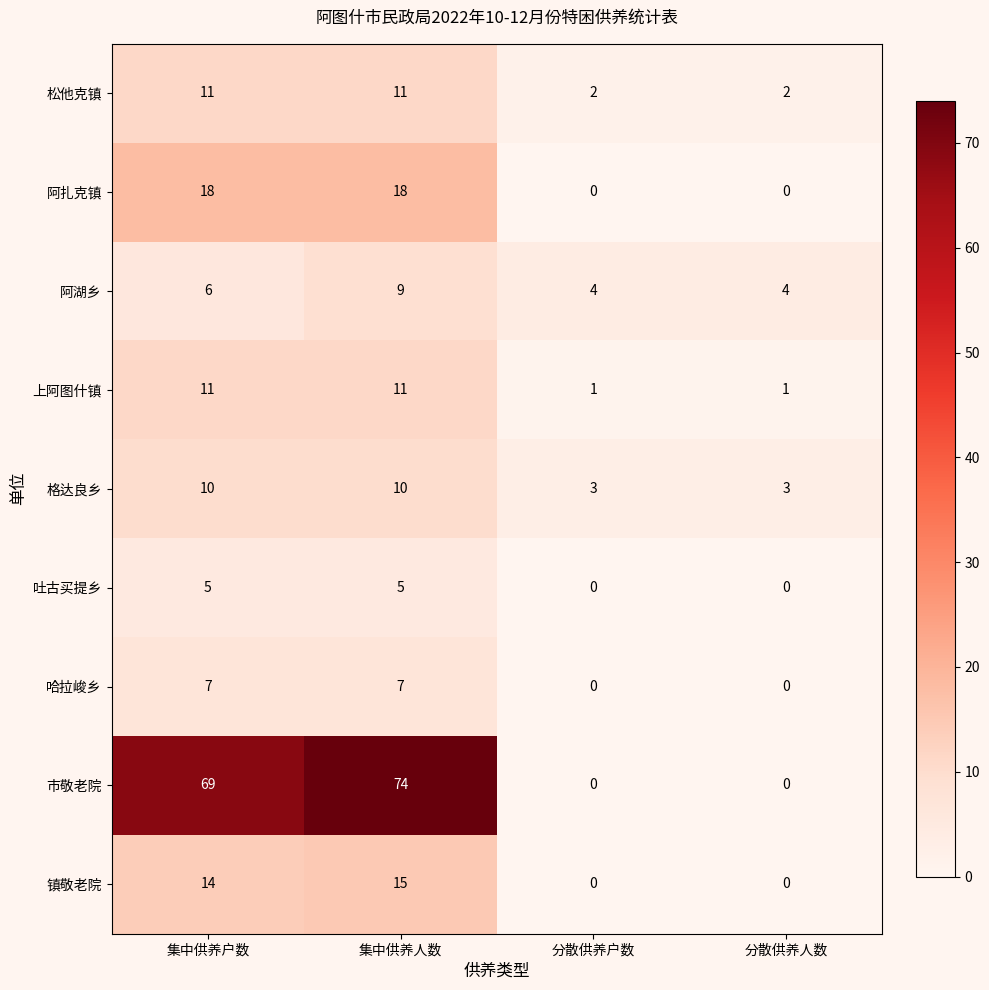

What is the sum of the 市敬老院 values at 集中供养人数 and 集中供养户数?

143